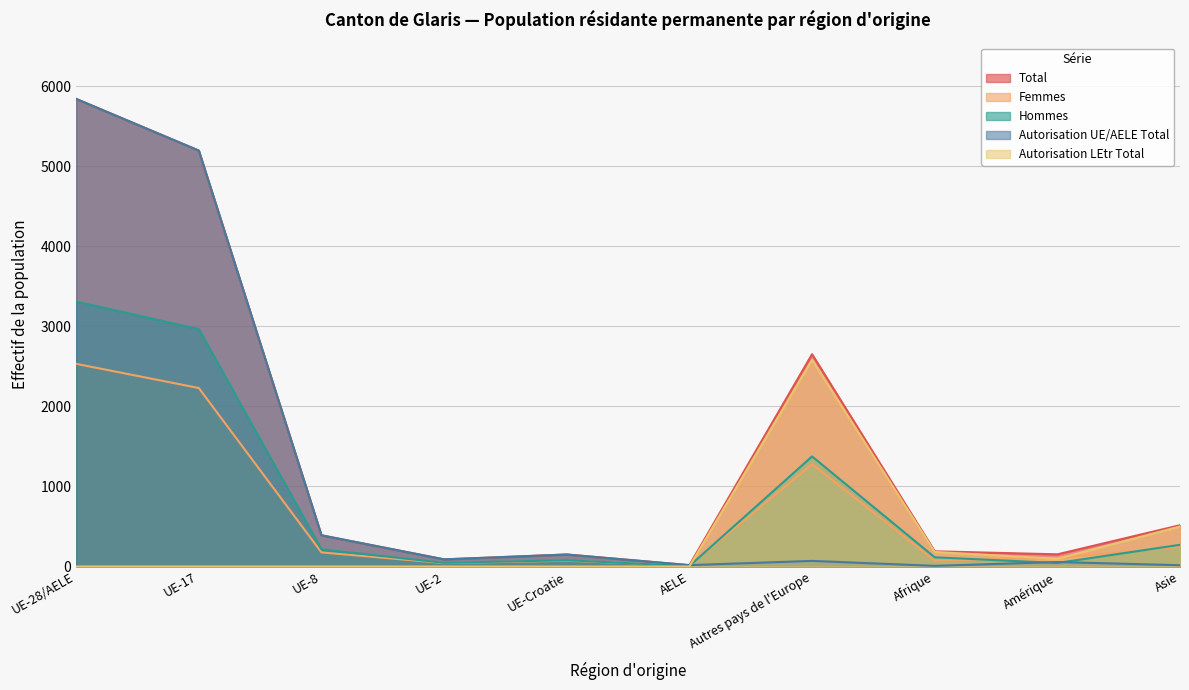

What is the difference between the second highest and minimum values in the Autorisation UE/AELE Total series?

5188